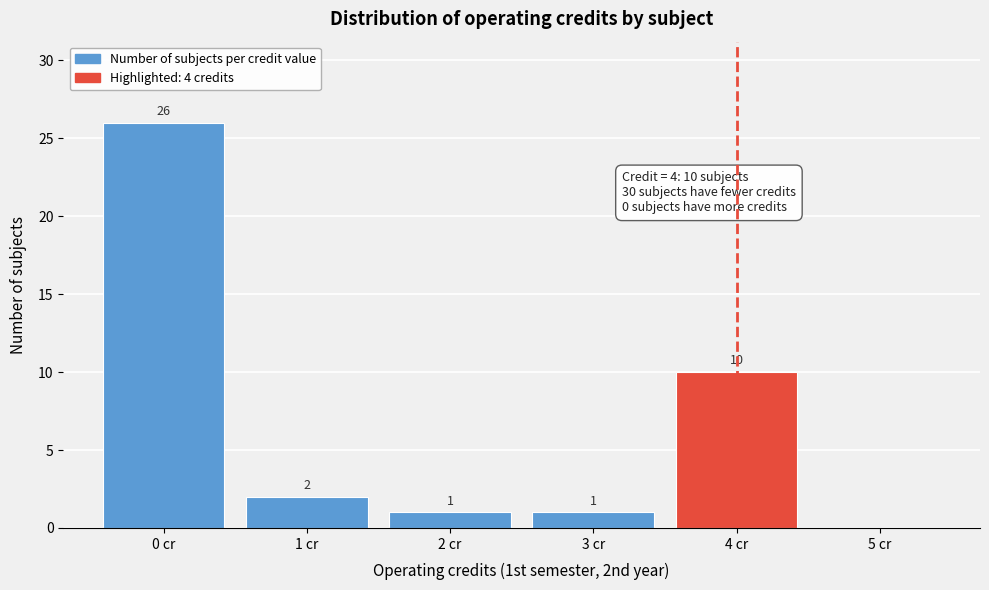

Over which range of the x-axis is the bar tallest?

-0.5 to 0.5